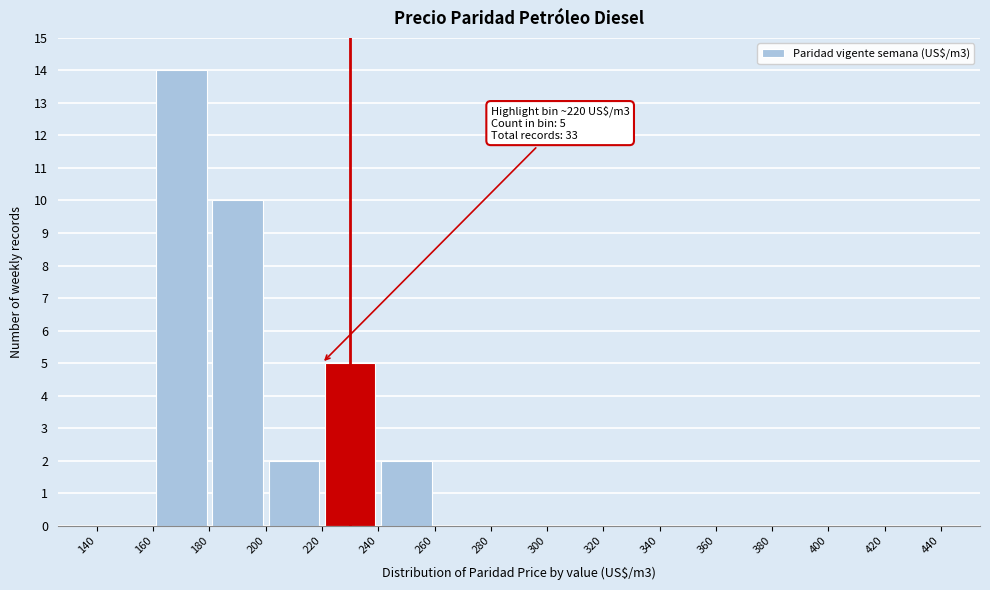

Which range on the x-axis has the tallest bar?

160 to 180